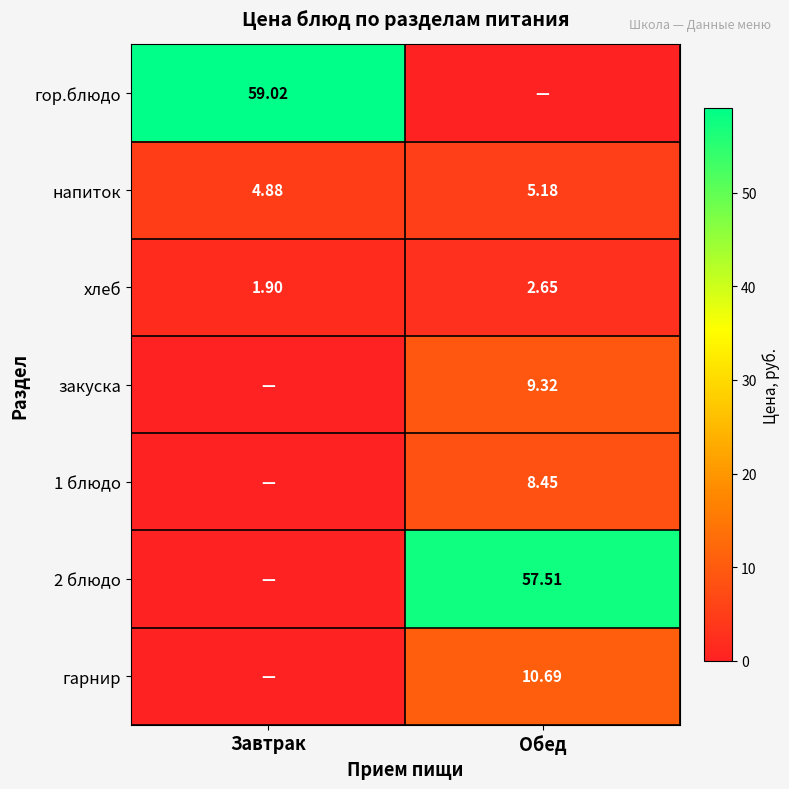

Where does the хлеб series first go above 2?

Обед